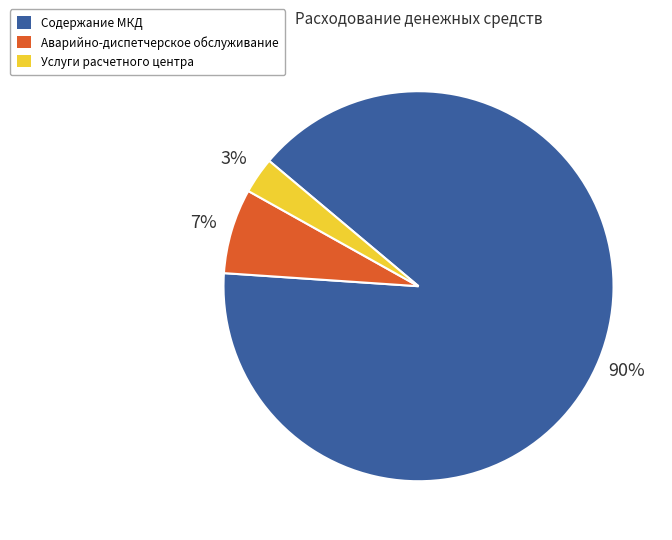

Do Содержание МКД and Услуги расчетного центра together represent more than half of the pie?

Yes